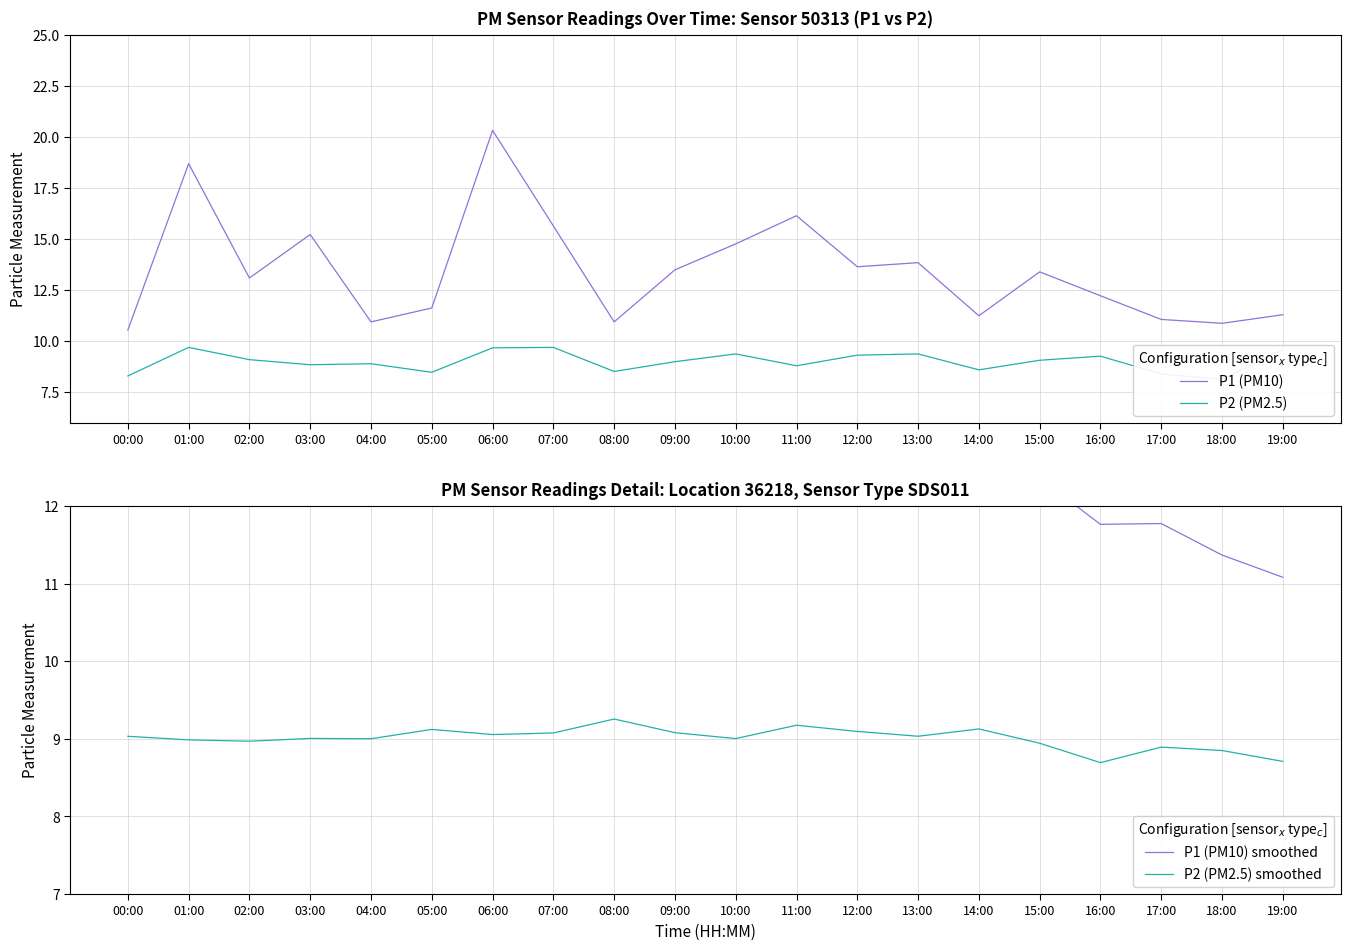

What are all the series names shown in the legend?

P1 (PM10), P2 (PM2.5), P1 (PM10) smoothed, P2 (PM2.5) smoothed